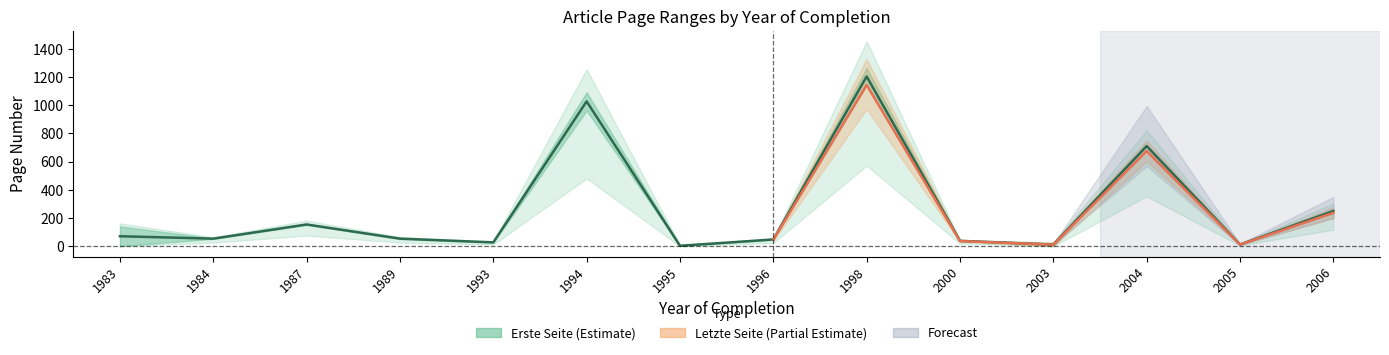

Reading right to left, extract all data points from this chart.

249.5	12.5	710.5	12.0	38.5	1203.5	48.0	3.5	1027.0	27.5	54.0	154.5	54.0	71.0